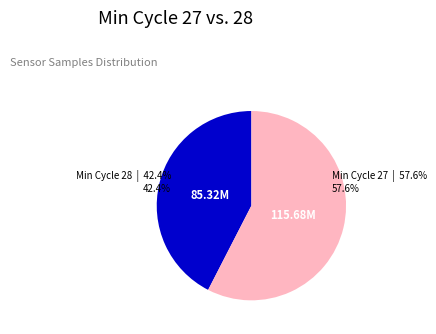

What is the ratio of the value at Min Cycle 27 to the value at Min Cycle 28?

1.4